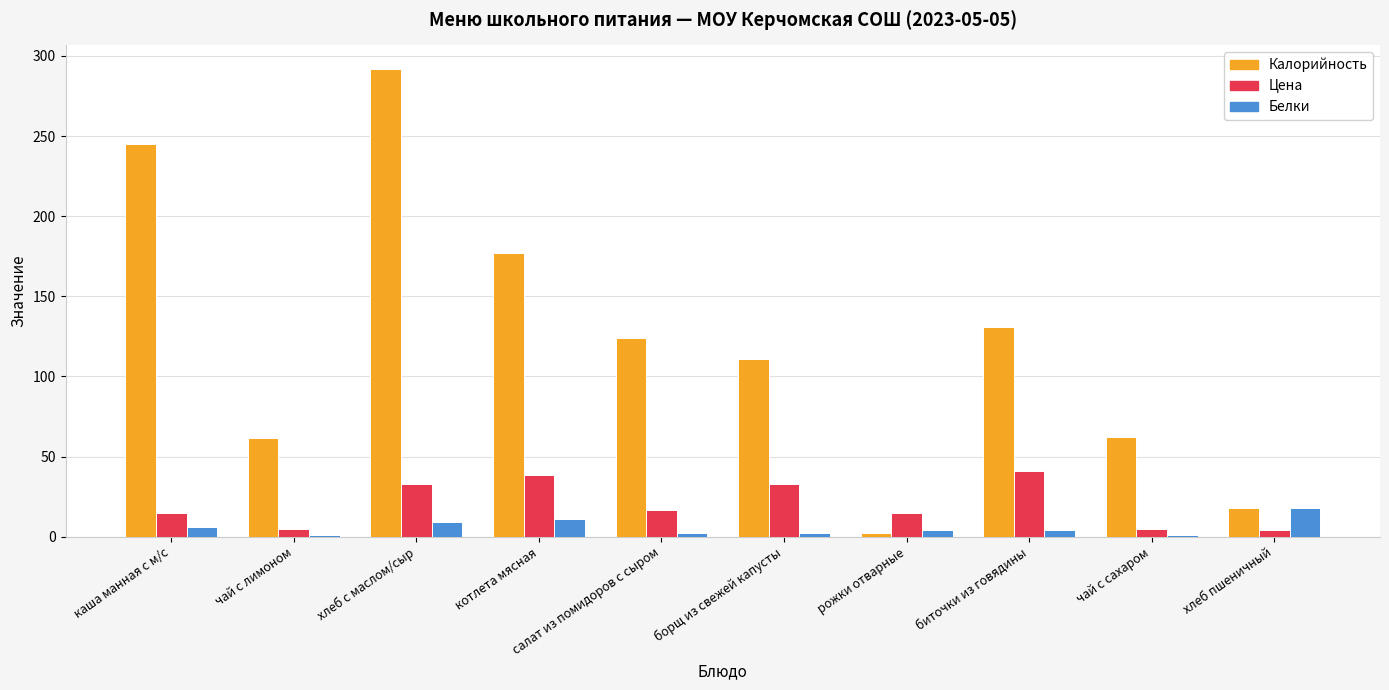

What are all the series names shown in the legend?

Калорийность, Цена, Белки